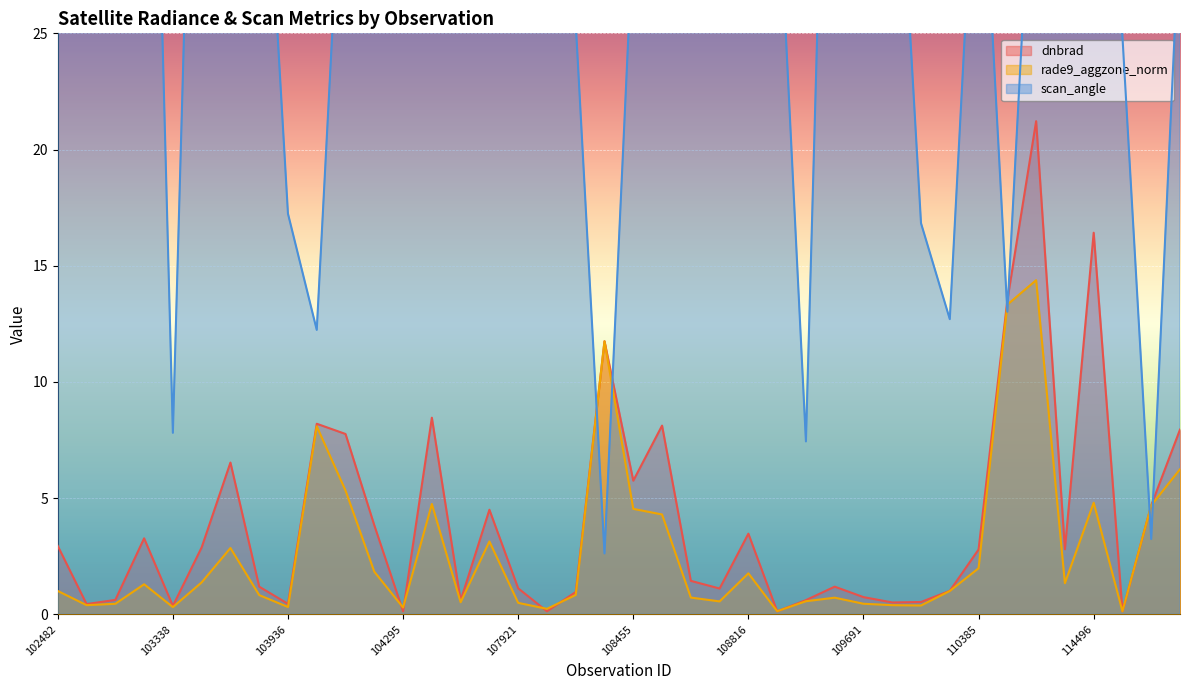

List the labels in order of rade9_aggzone_norm value, smallest first.

114617, 108985, 107933, 104295, 103338, 103936, 2276, 109866, 539, 102972, 109691, 107921, 104530, 108802, 109157, 109679, 108645, 103818, 108103, 110213, 102482, 102980, 114382, 103694, 108816, 104287, 110385, 103702, 107573, 108632, 108455, 114731, 104414, 114496, 104170, 114845, 104054, 108281, 2933, 114267